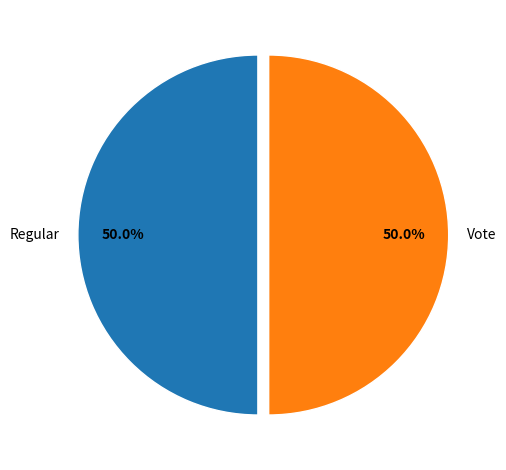

Approximately how many times larger is the value at Regular compared to Vote?

1.0